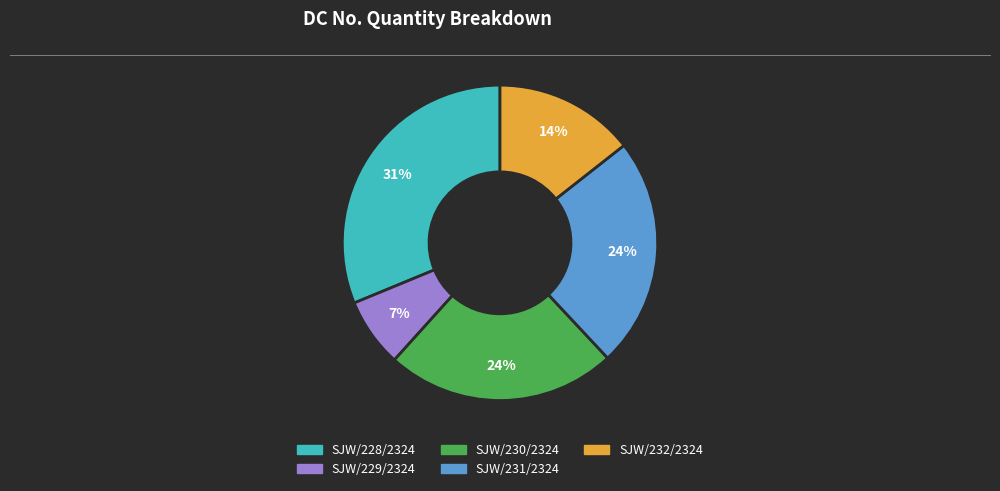

Is it true that SJW/232/2324 is 8% of the pie?

False